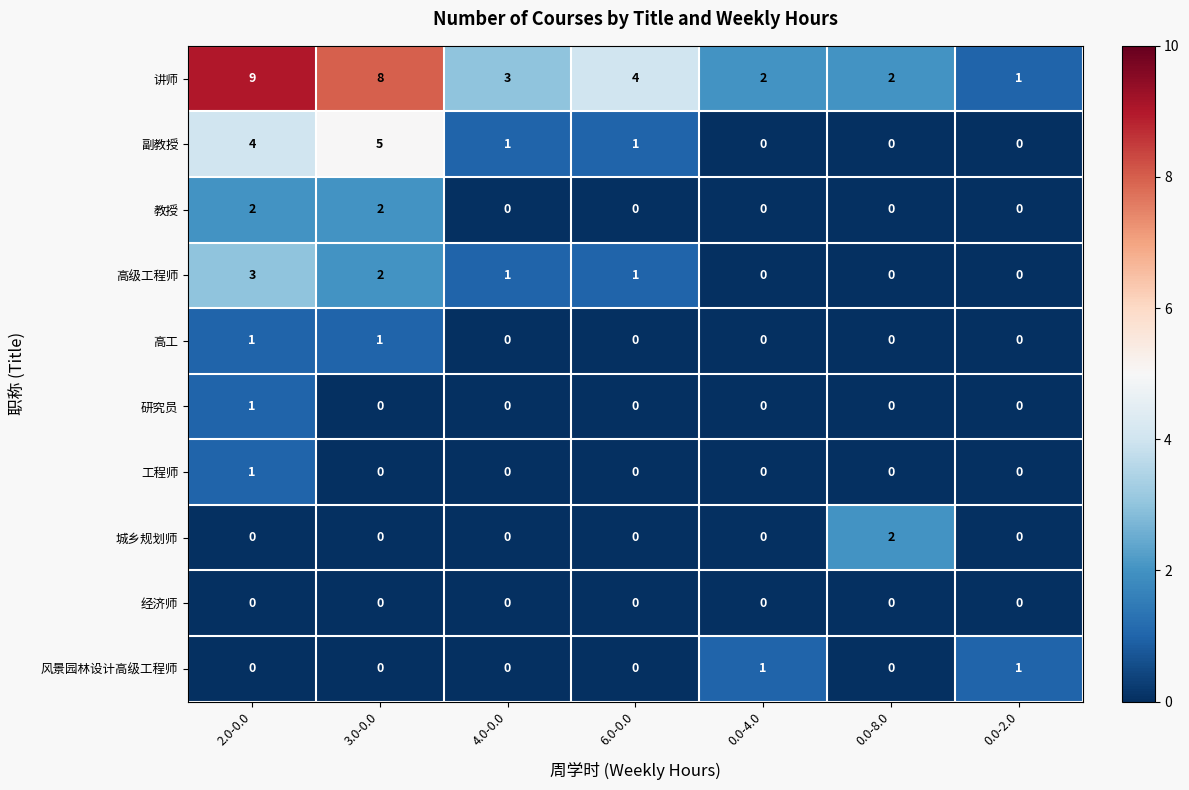

What is the total value across all series at 4.0-0.0?

5